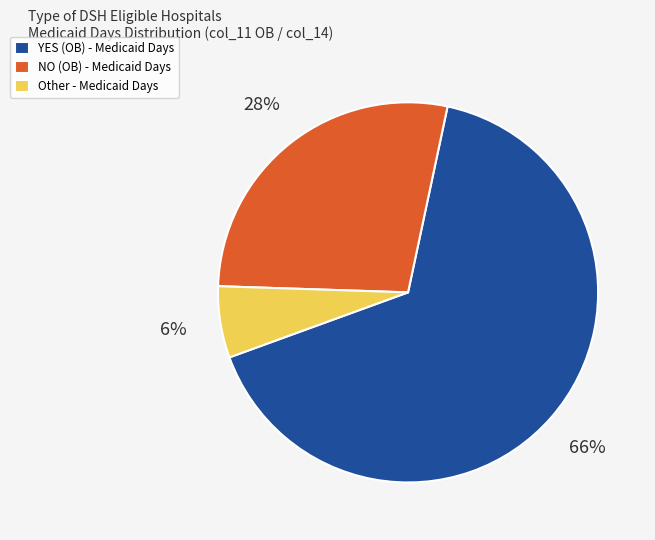

To the nearest percent, what is the average slice percentage?

33%